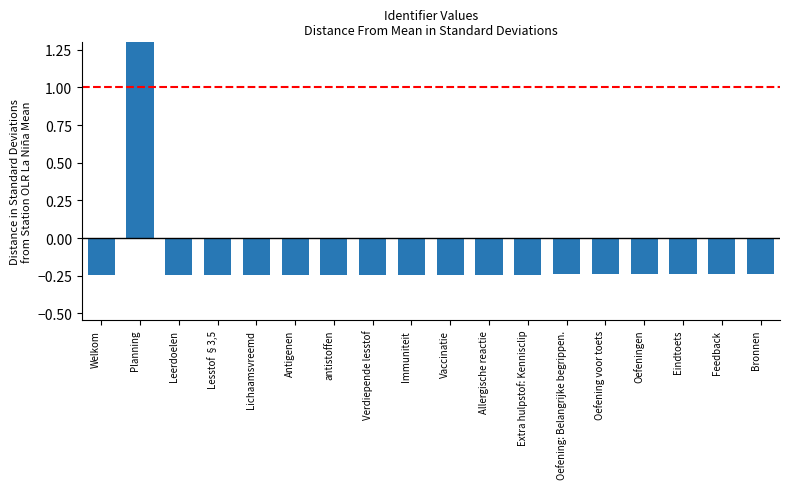

True or false: the data shows -0.2 at Lesstof §3,5.

True